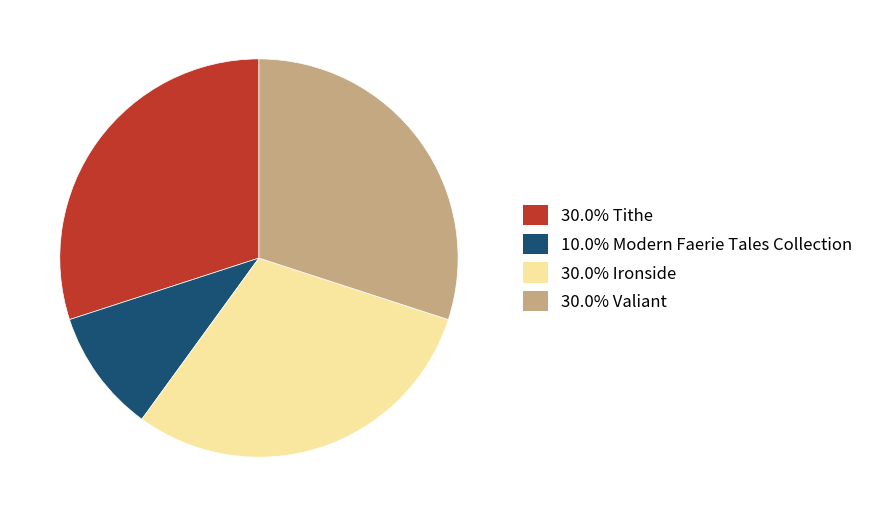

Approximately how many times larger is the value at 30.0% Tithe compared to 30.0% Valiant?

1.0